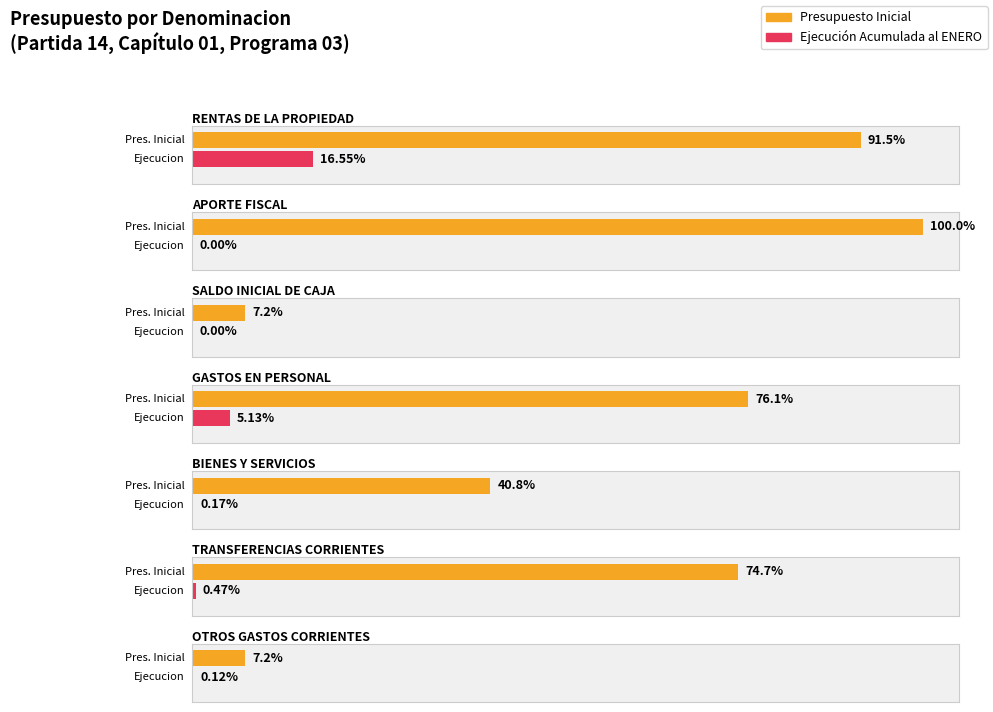

At which label does Ejecucion Acumulada al ENERO reach its peak?

RENTAS DE LA PROPIEDAD